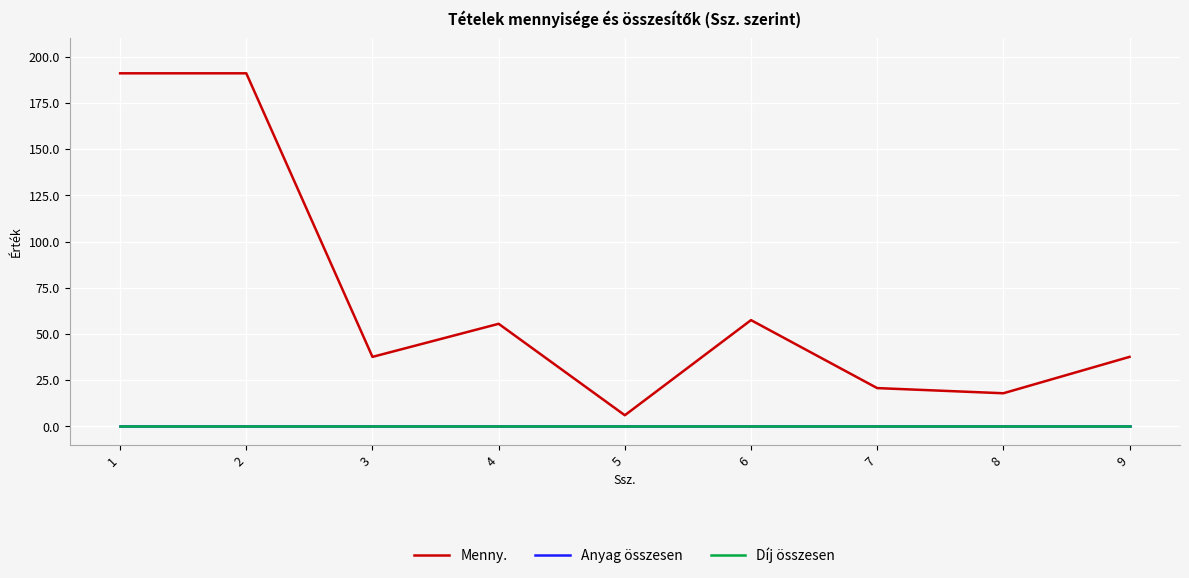

How many lines are shown in the chart?

3